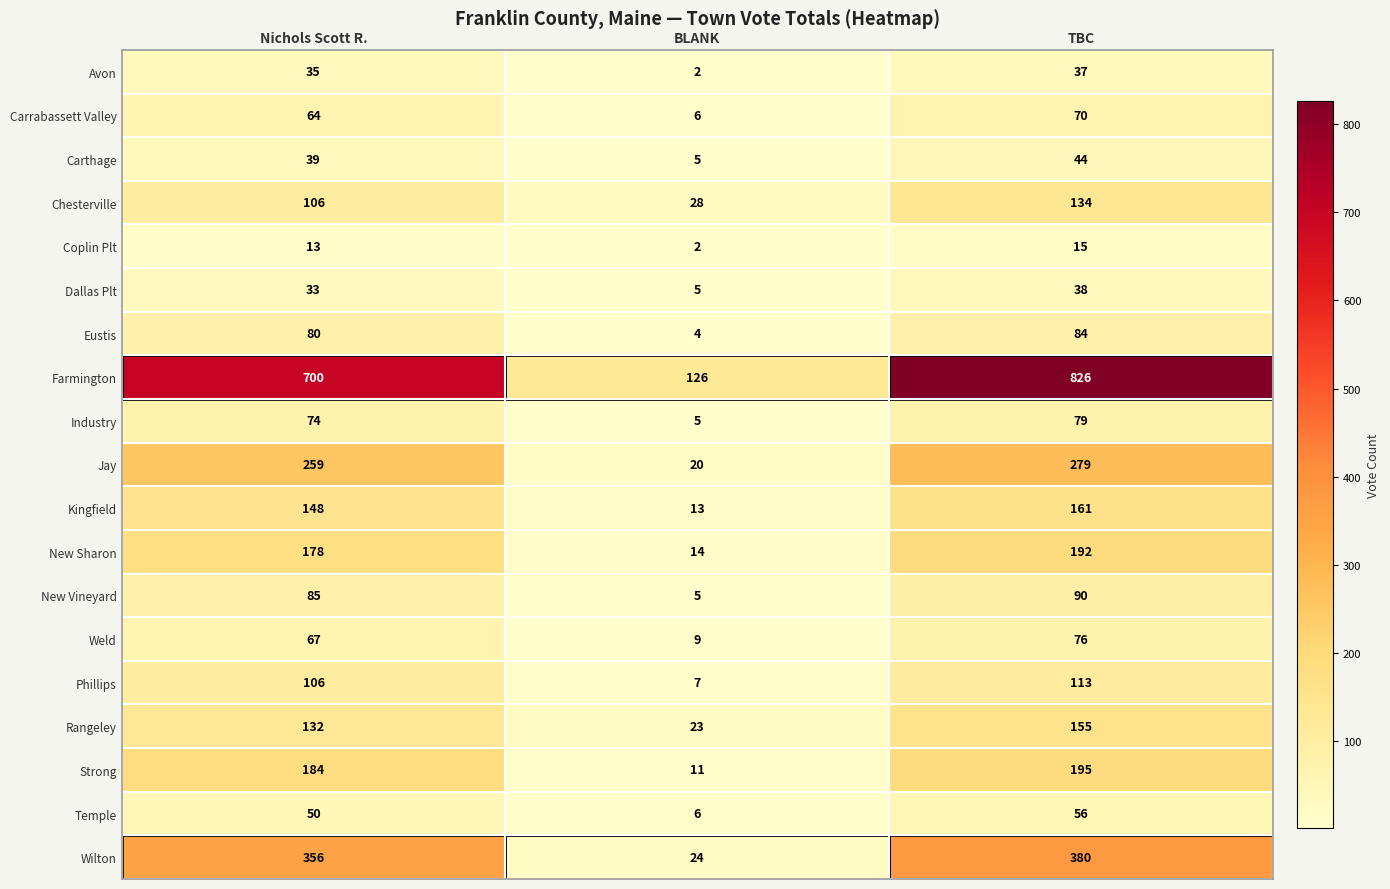

Which series has the largest range (max minus min)?

Farmington